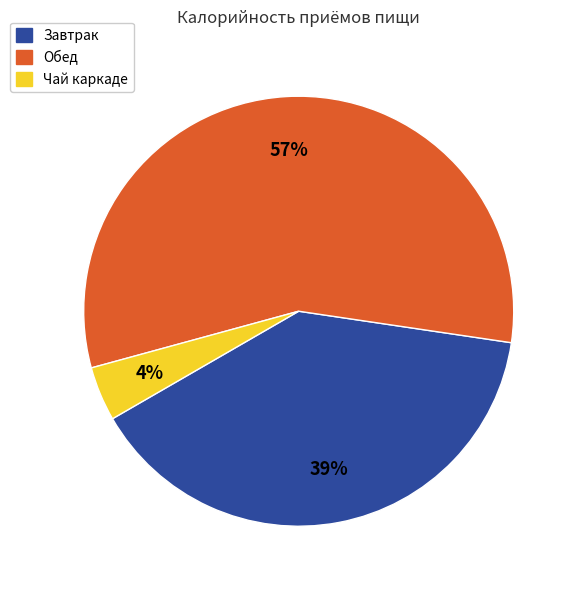

Is there a majority slice in this chart?

Yes